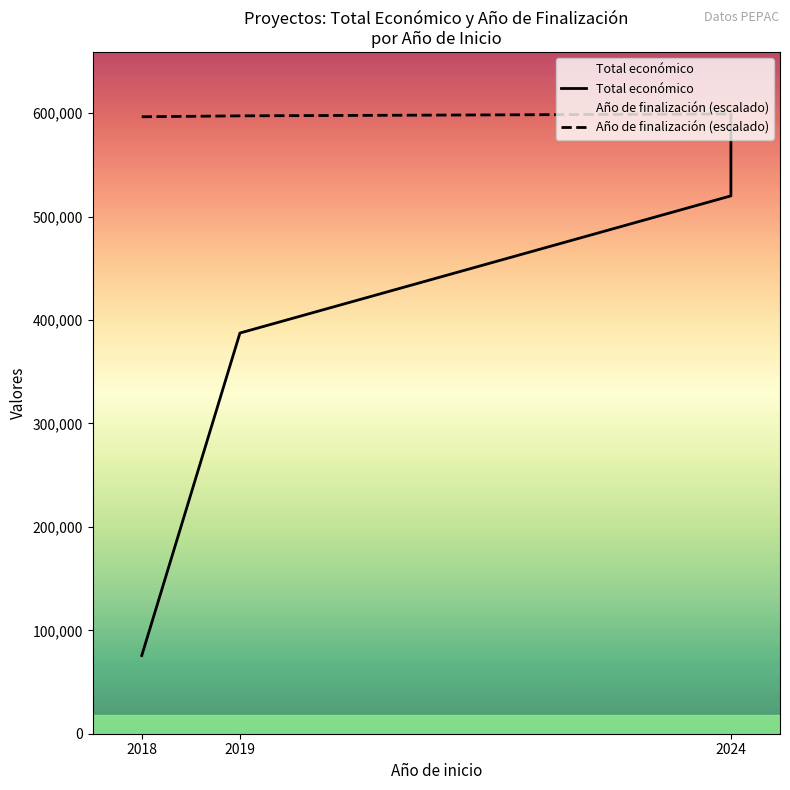

Between 2018 and 2024, which series saw the biggest shift?

Total económico